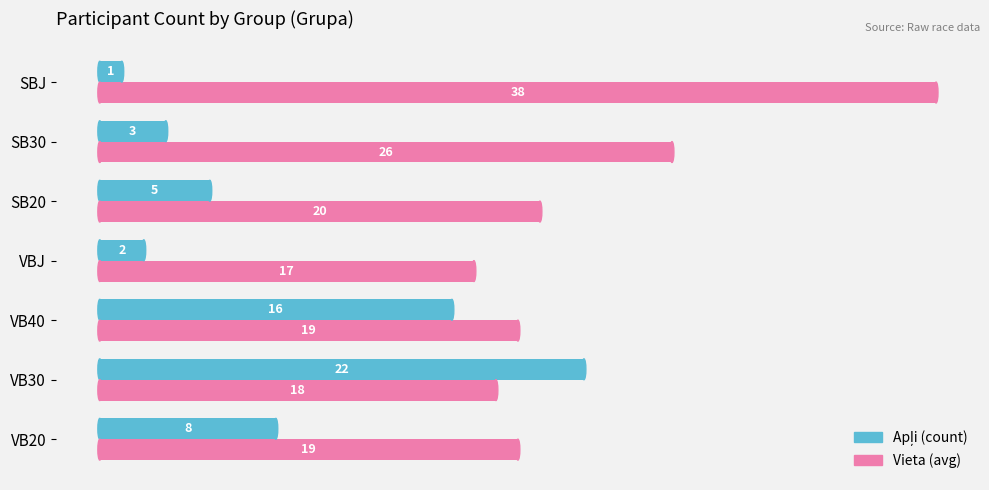

What is the sum of the Vieta (avg) values at SB30 and VB30?

44